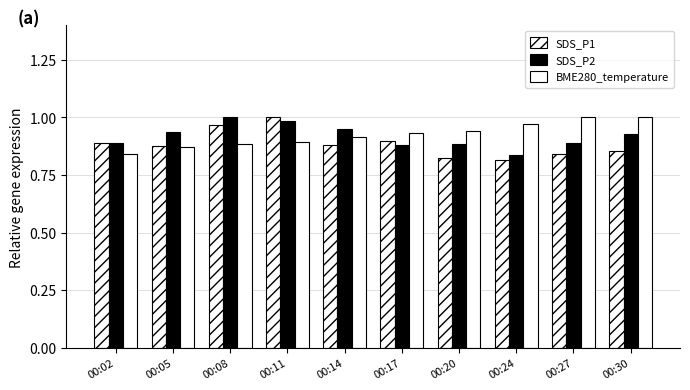

Reading right to left, extract all data points from this chart.

SDS_P1: 0.9	0.8	0.8	0.8	0.9	0.9	1.0	1.0	0.9	0.9
SDS_P2: 0.9	0.9	0.8	0.9	0.9	0.9	1.0	1.0	0.9	0.9
BME280_temperature: 1.0	1.0	1.0	0.9	0.9	0.9	0.9	0.9	0.9	0.8